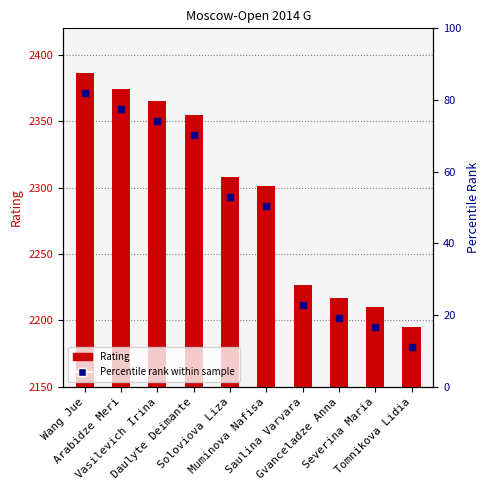

Reading right to left, transcribe all the data shown in this chart.

Tomnikova Lidia=2195	Severina Maria=2210	Gvanceladze Anna=2217	Saulina Varvara=2227	Muminova Nafisa=2301	Soloviova Liza=2308	Daulyte Deimante=2355	Vasilevich Irina=2365	Arabidze Meri=2374	Wang Jue=2386